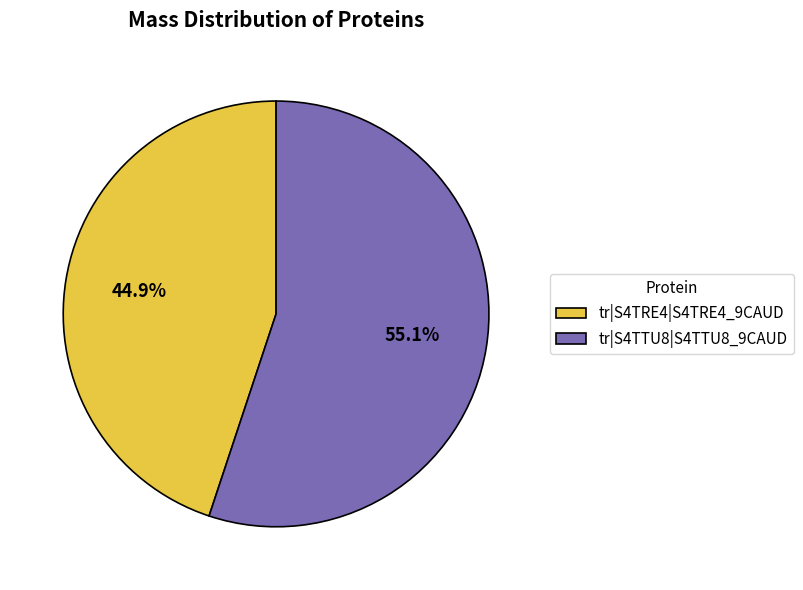

Combined, do tr|S4TRE4|S4TRE4_9CAUD and tr|S4TTU8|S4TTU8_9CAUD account for over 50%?

Yes